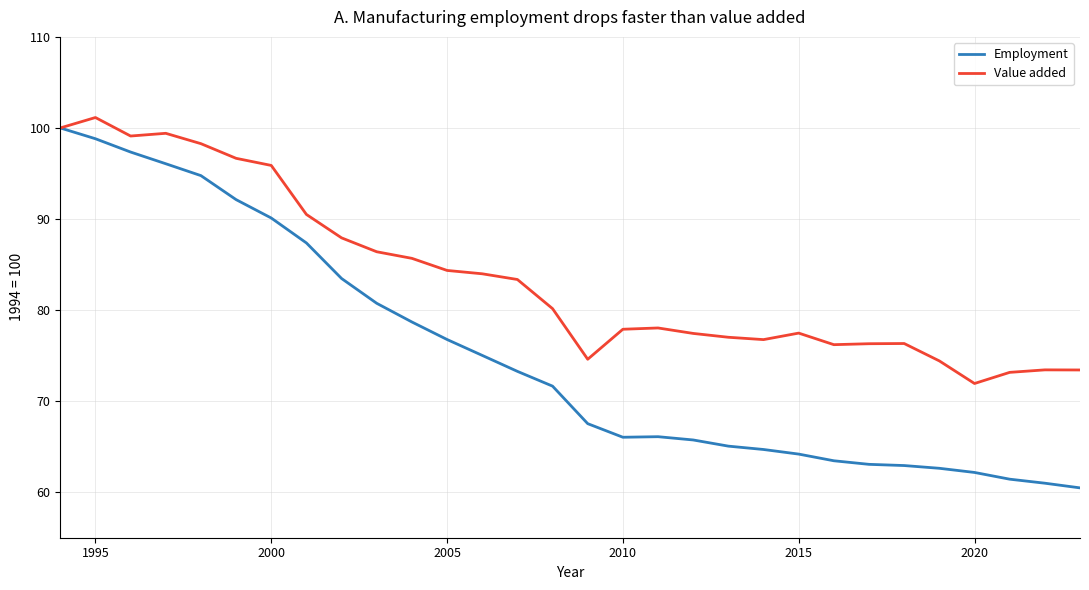

Rank the series by their average value, from highest to lowest.

Value added, Employment